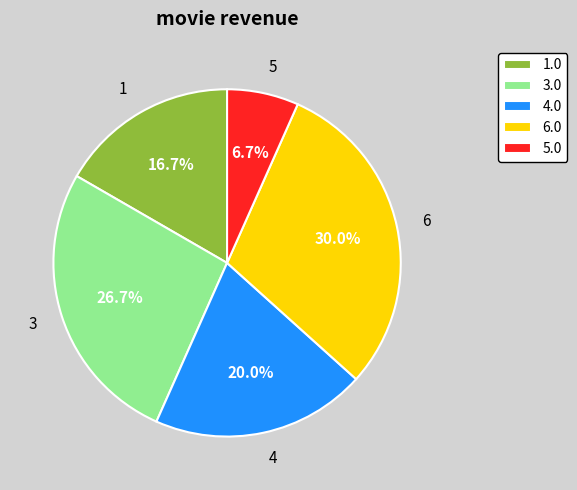

Count the number of slices in the pie.

5